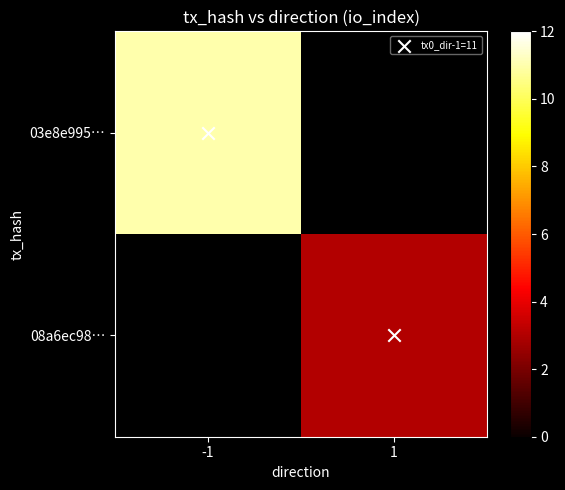

List the series in order of their peak value, highest first.

03e8e995…, 08a6ec98…